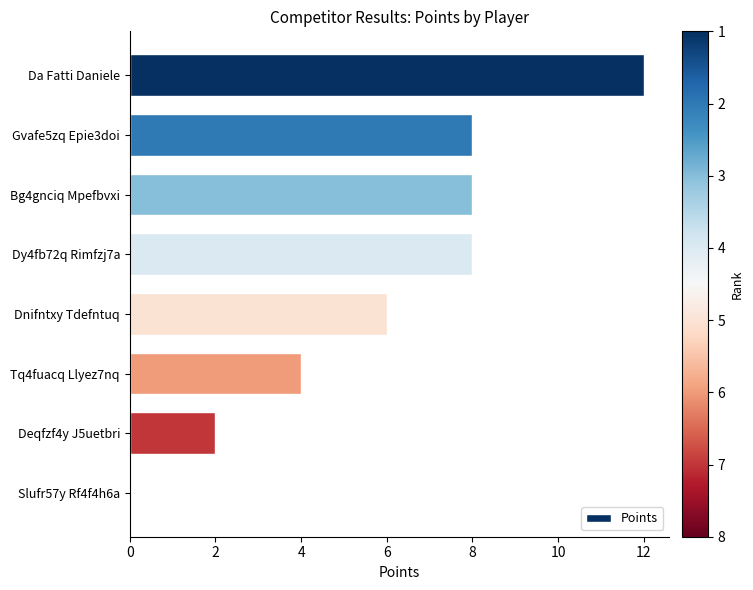

The value at Bg4gnciq Mpefbvxi is 8. True or false?

True